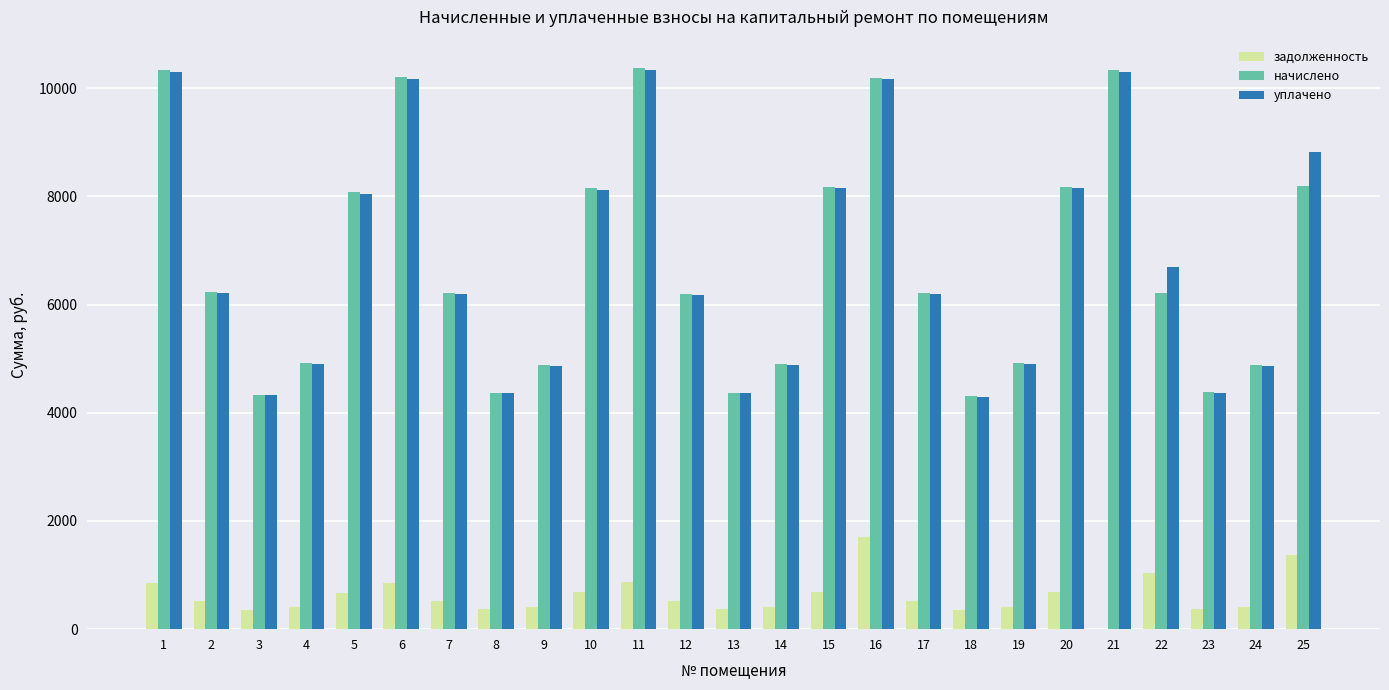

What is the maximum value for начислено?

10379.0